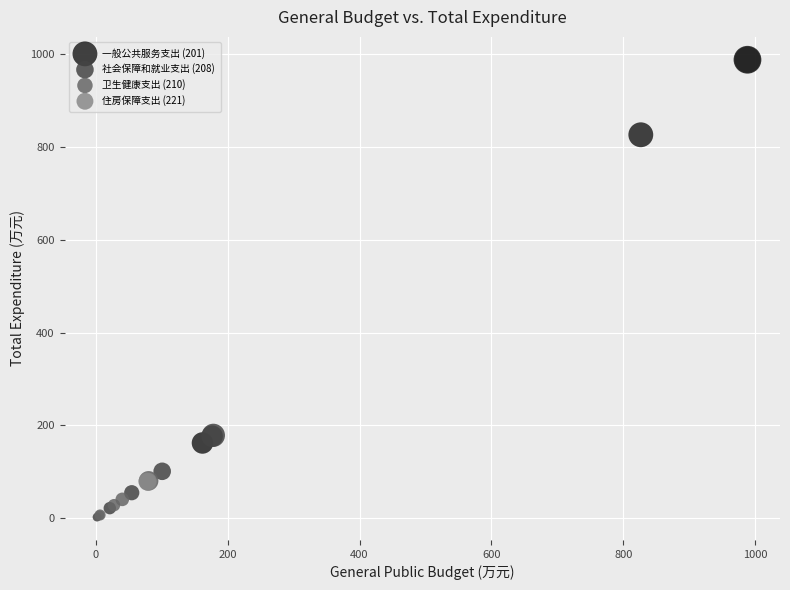

Which series contains the highest Y value?

一般公共服务支出 (201)